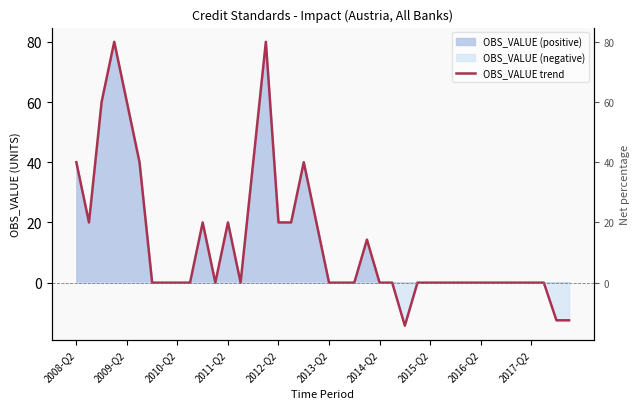

How many values are above zero?

15